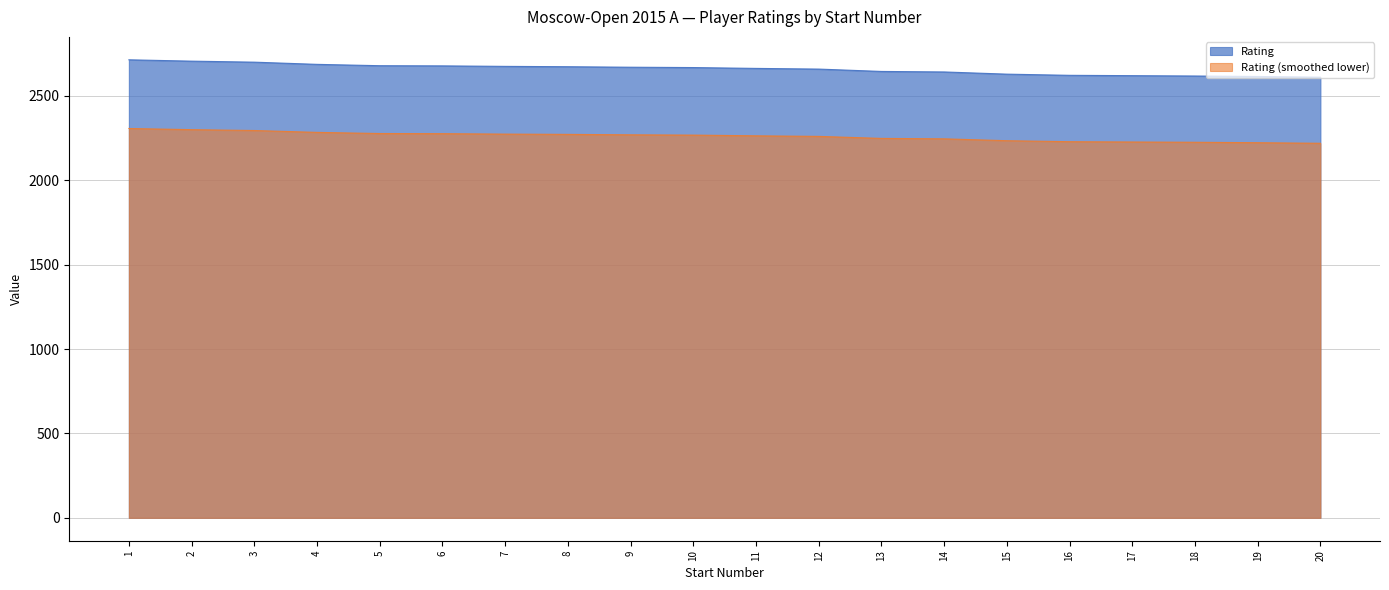

Reading left to right, what are all the values shown in this chart?

2714	2706	2700	2687	2679	2678	2675	2673	2670	2668	2663	2659	2645	2642	2629	2622	2620	2618	2615	2611